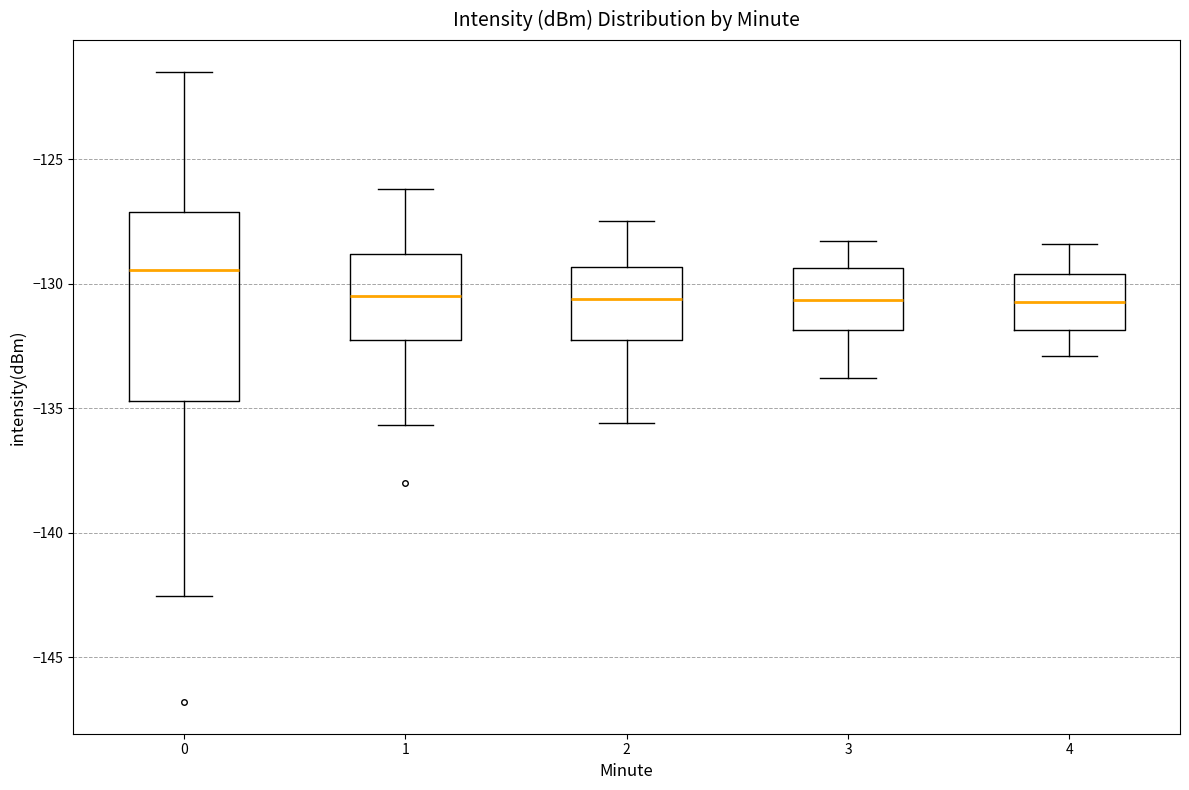

Where does the median line of the box at x = 4 sit on the y-axis? The values are not printed on the chart, so give them approximately, as read against the axis.

-130.5